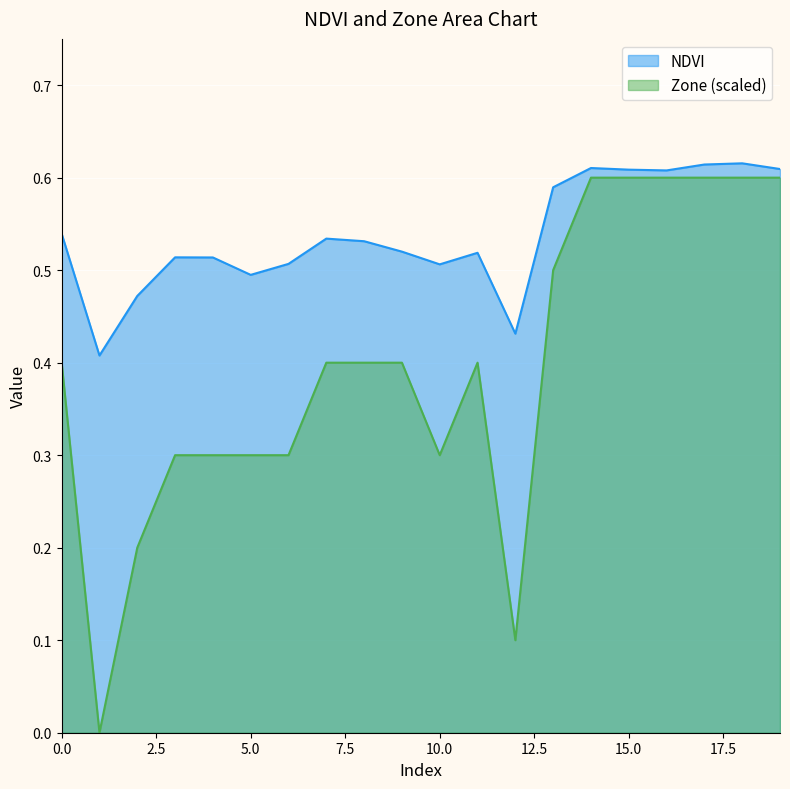

How many interior local peaks does the NDVI series have?

5